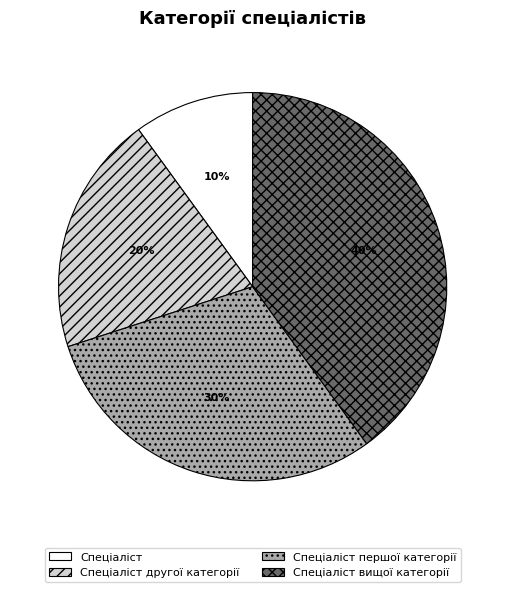

Is it true that Спеціаліст вищої категорії is 27% of the pie?

False